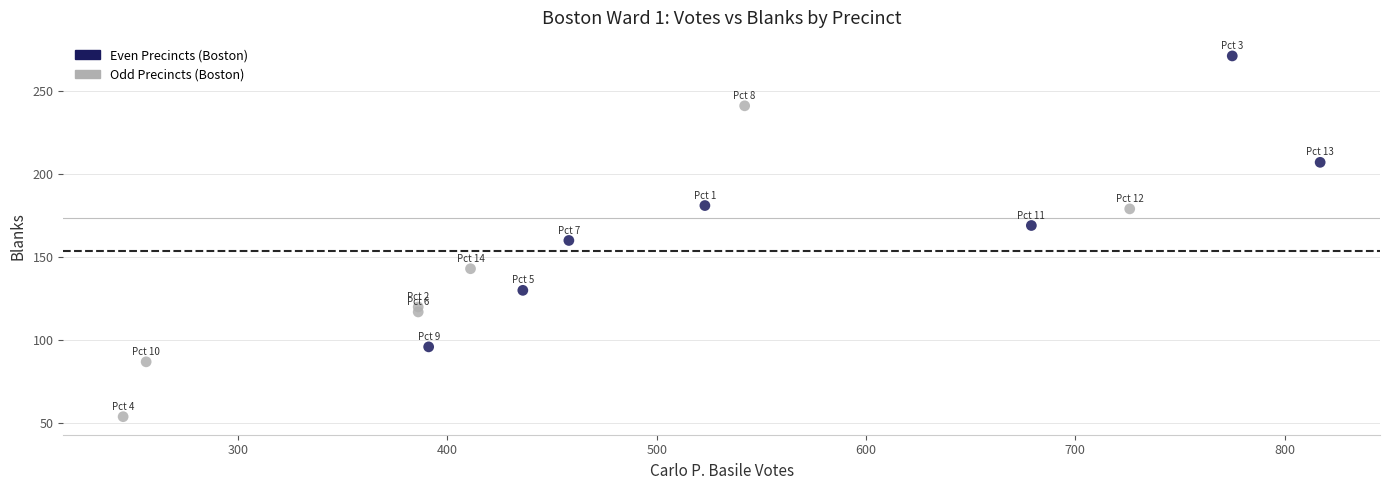

What is the range of X values (max minus min)?

572